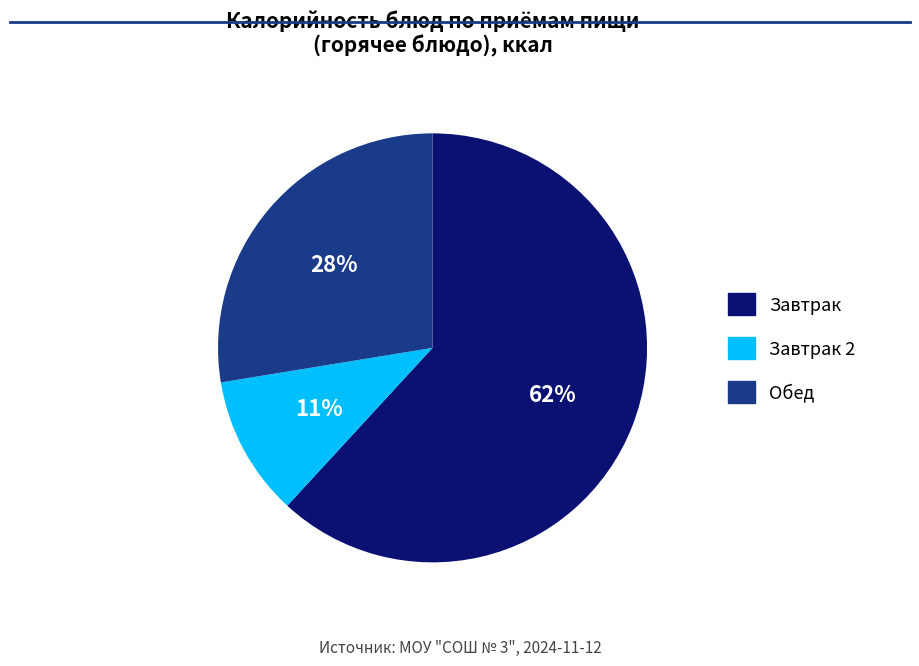

Is there any slice that represents more than half of the pie?

Yes